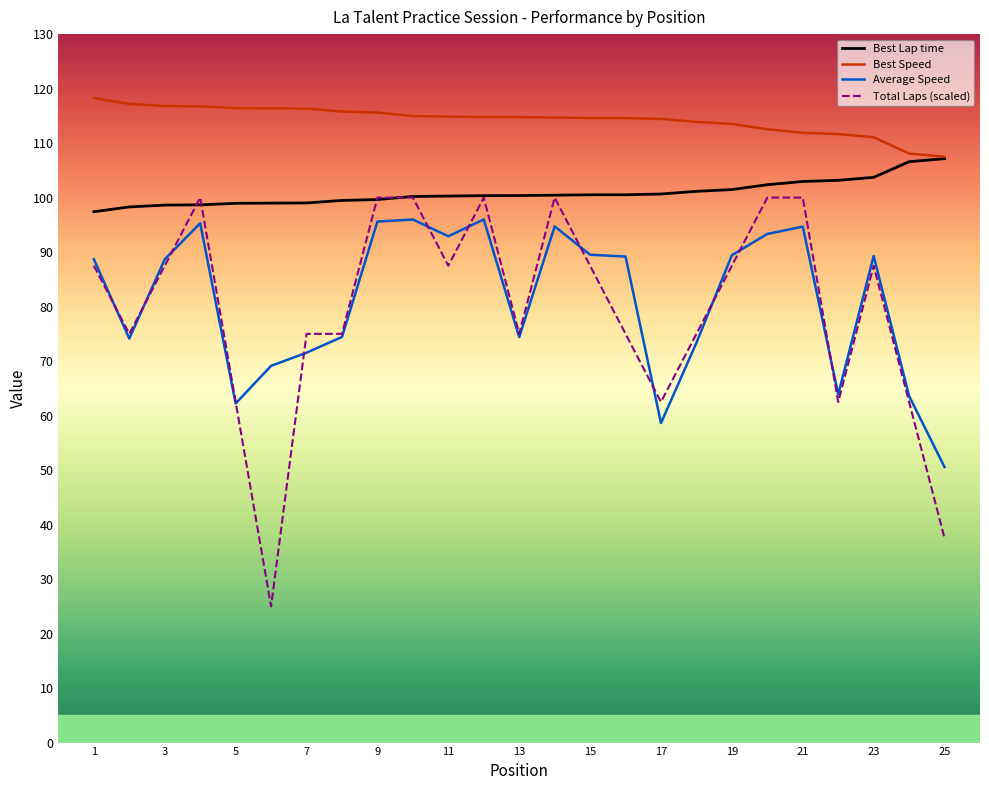

At how many categories does at least one series exceed 58?

25